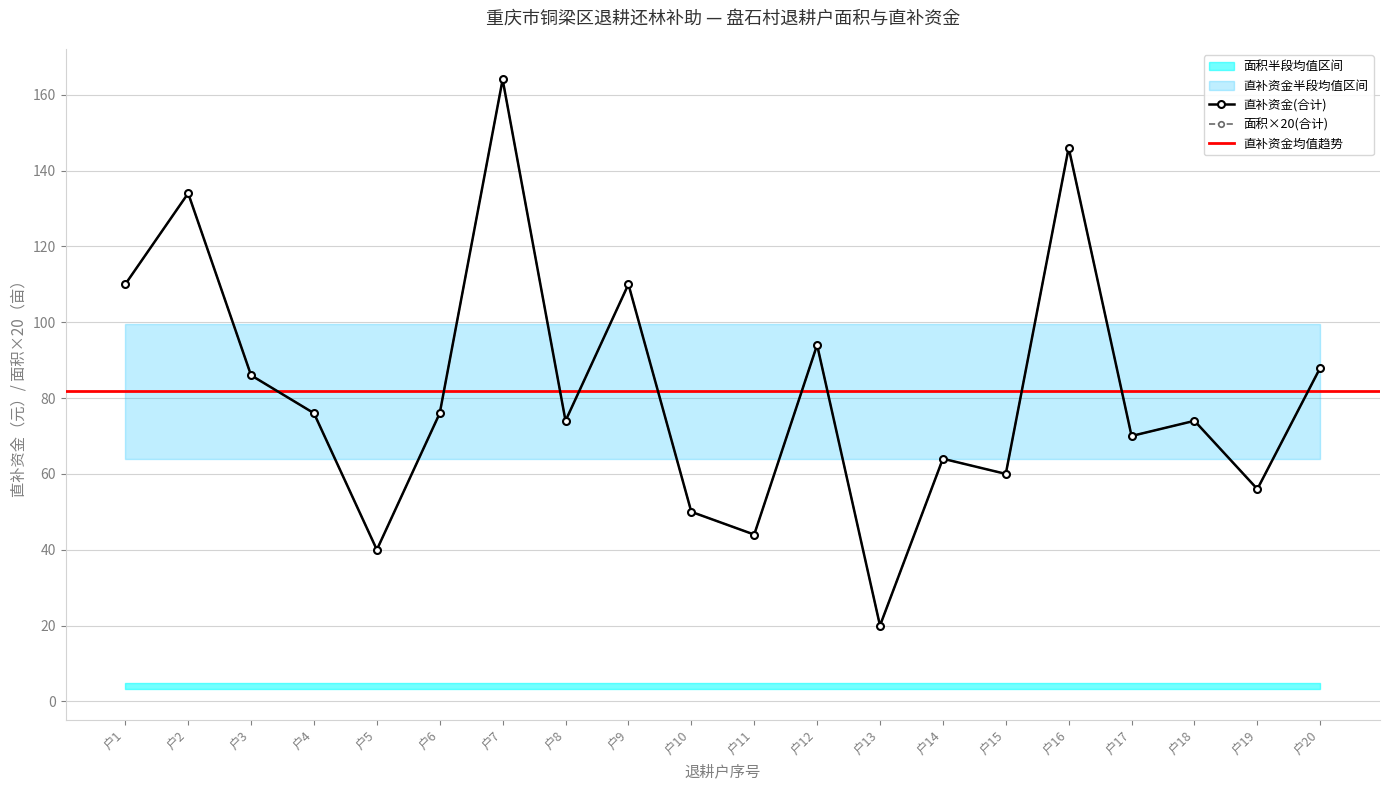

Reading left to right, transcribe all the data shown in this chart.

面积(合计): 110	134	86	76	40	76	164	74	110	50	44	94	20	64	60	146	70	74	56	88
直补资金(合计): 110	134	86	76	40	76	164	74	110	50	44	94	20	64	60	146	70	74	56	88